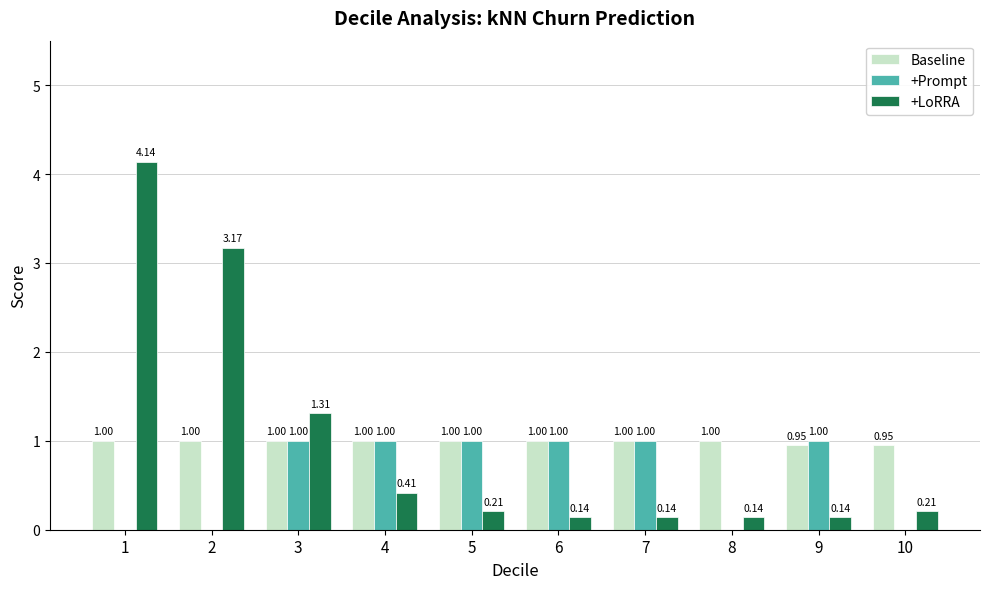

Which series has the largest range (max minus min)?

+LoRRA